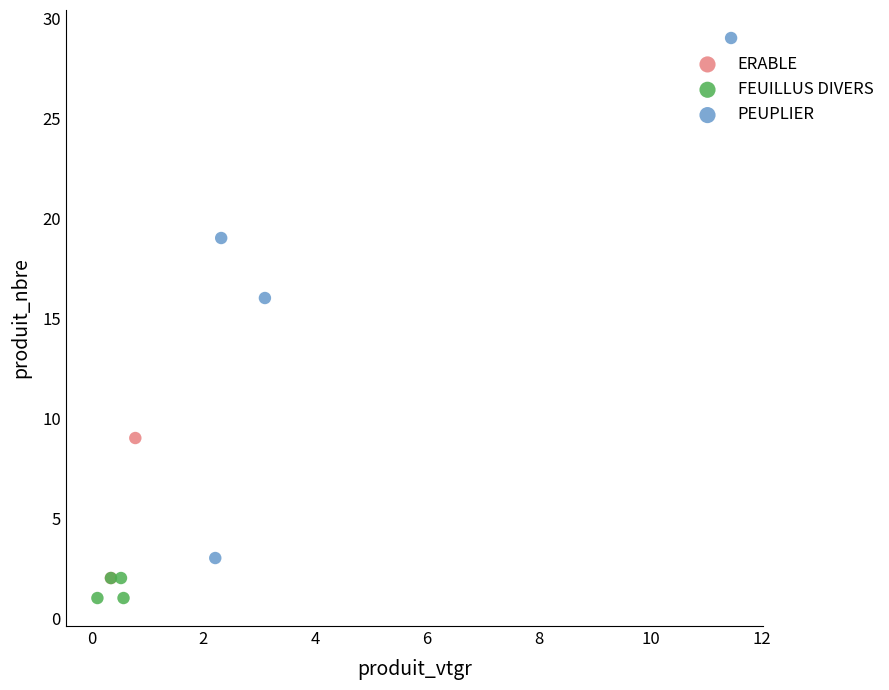

Which series reaches the maximum Y coordinate?

PEUPLIER